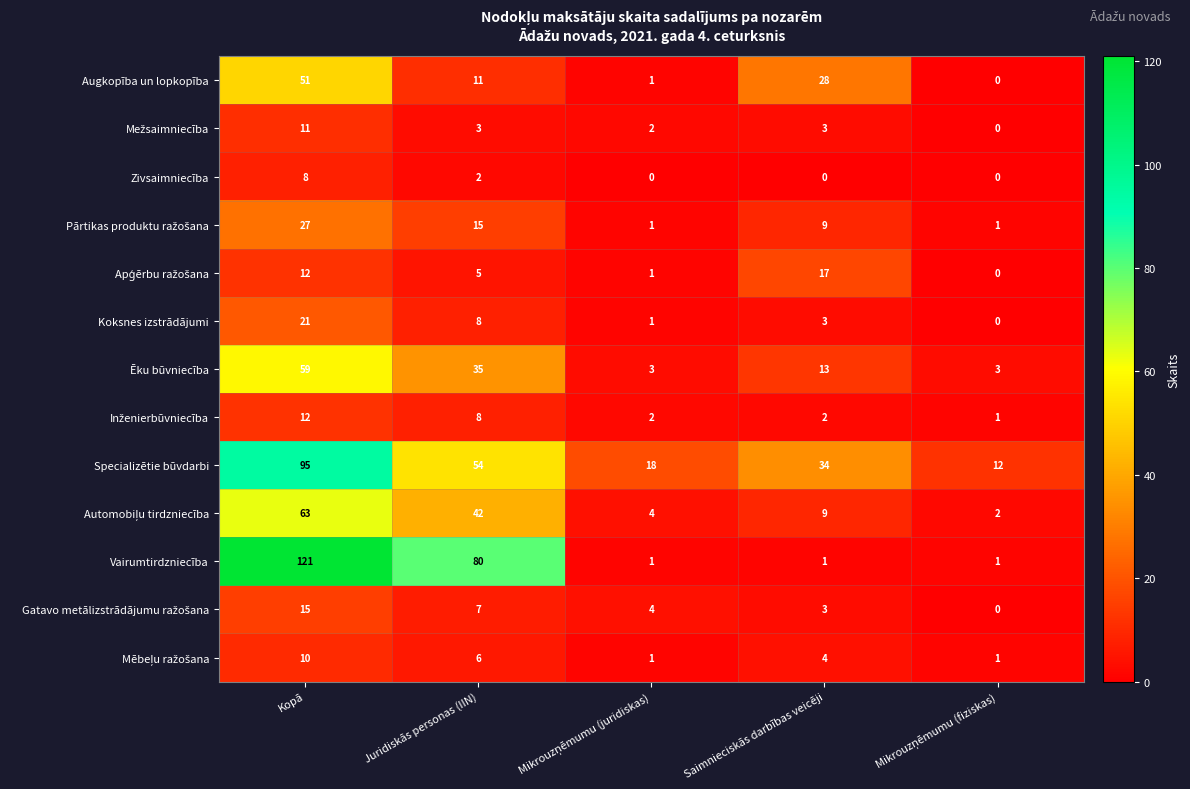

At which category does the chart reach its peak across all series?

Kopā